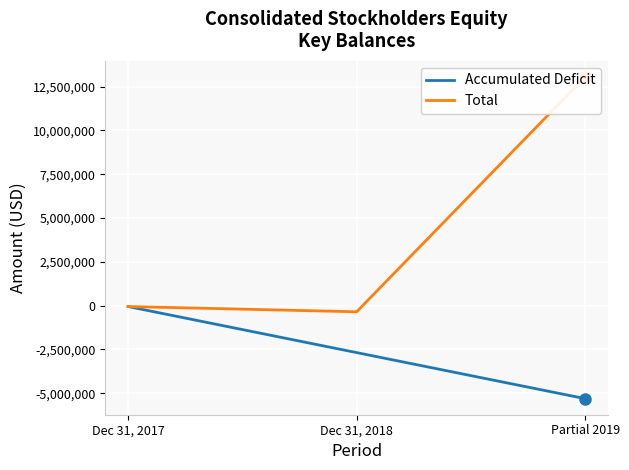

Is it true that Total equals -351829 at Dec 31, 2018?

True